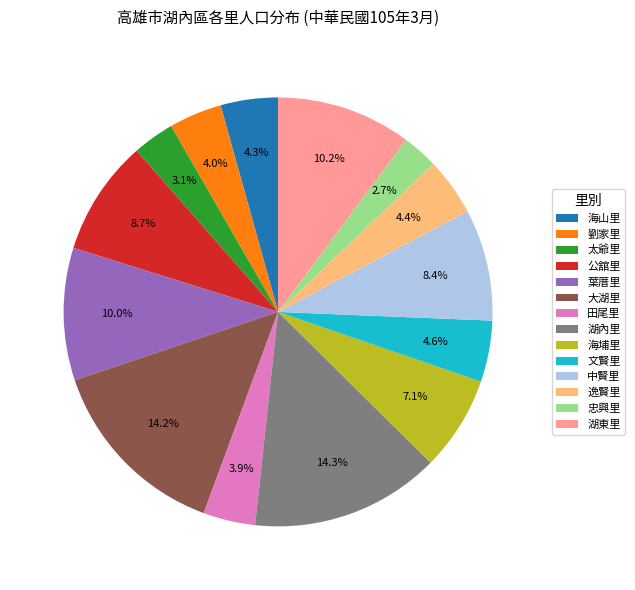

Between 逸賢里 and 葉厝里, which is larger?

葉厝里